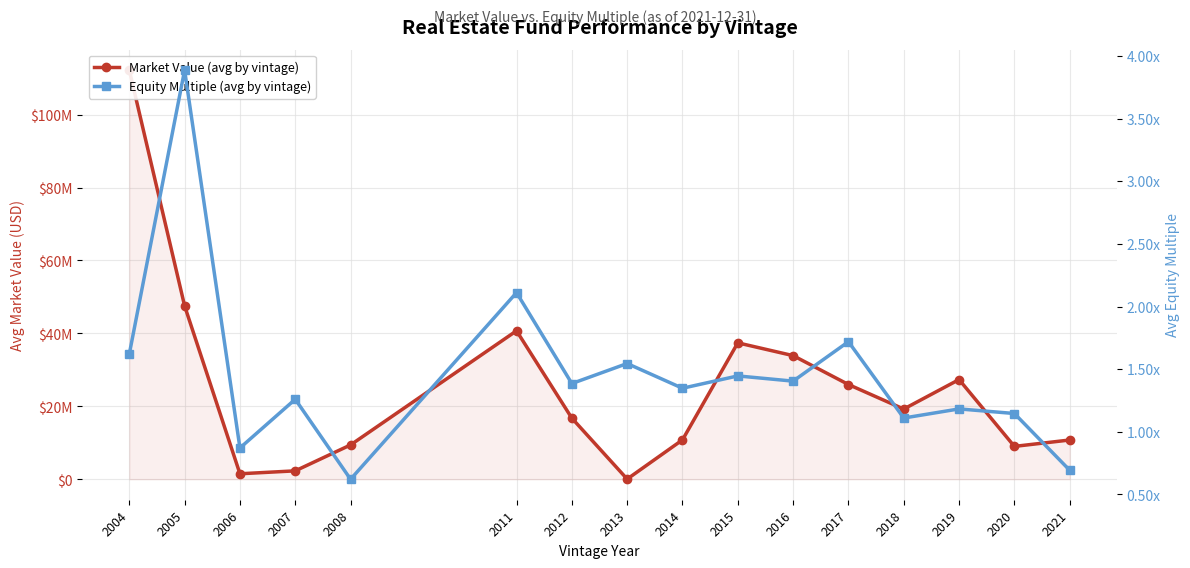

Reading left to right, transcribe all the data shown in this chart.

Market Value (avg by vintage): 112196939.5	47542178.5	1508861.5	2310076.3	9420011.0	40716257.3	16762900.0	55625.0	10802102.0	37413512.2	33906387.0	25984871.0	19256147.0	27340986.7	9016780.5	10769352.5
Equity Multiple (avg by vintage): 1.6	3.9	0.9	1.3	0.6	2.1	1.4	1.5	1.3	1.4	1.4	1.7	1.1	1.2	1.1	0.7